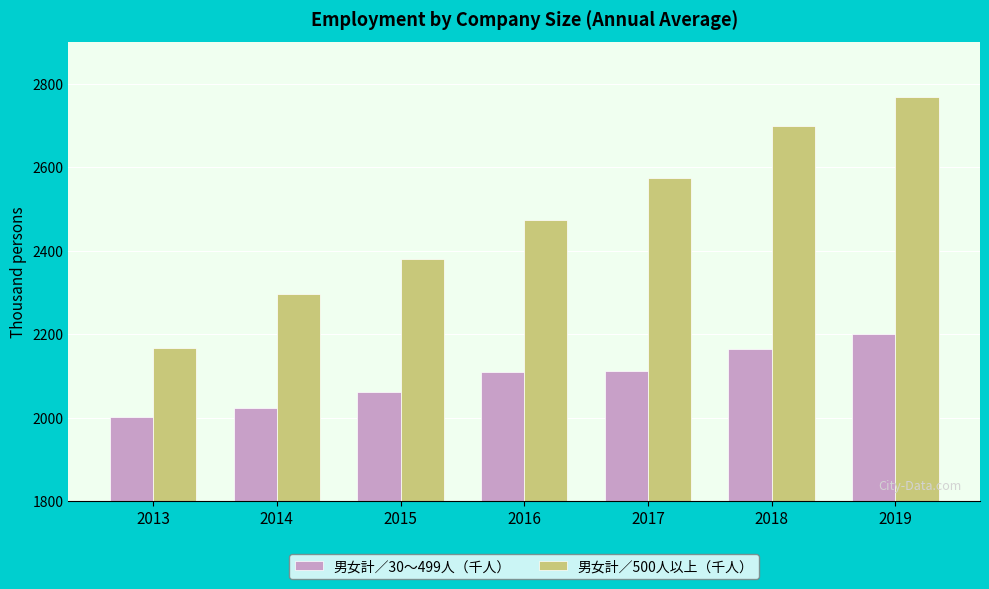

How many data points in 男女計／30～499人（千人） are less than 2108?

3